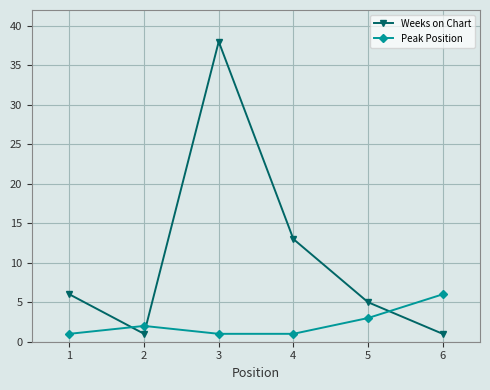

What is the sum of the Peak Position values at 3 and 1?

2